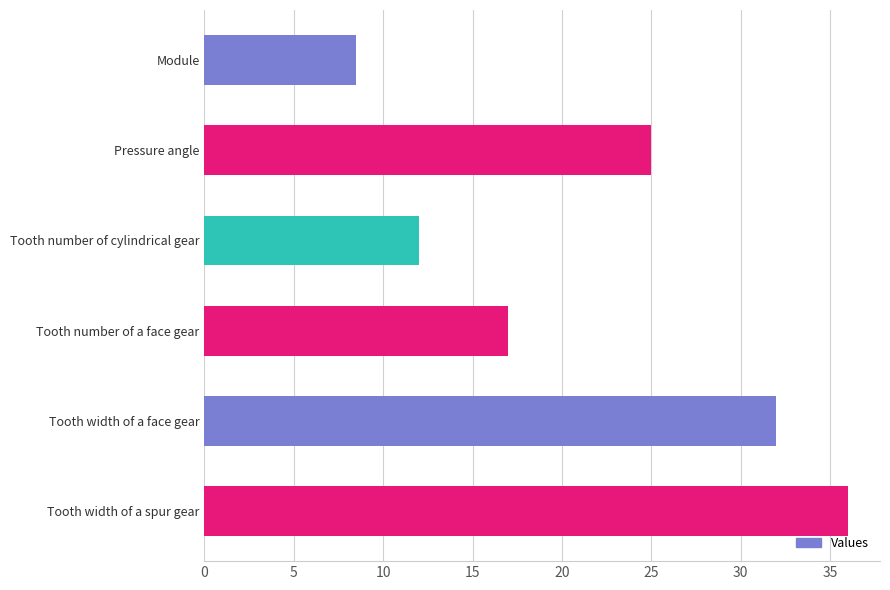

What is the maximum value shown in the chart?

36.0